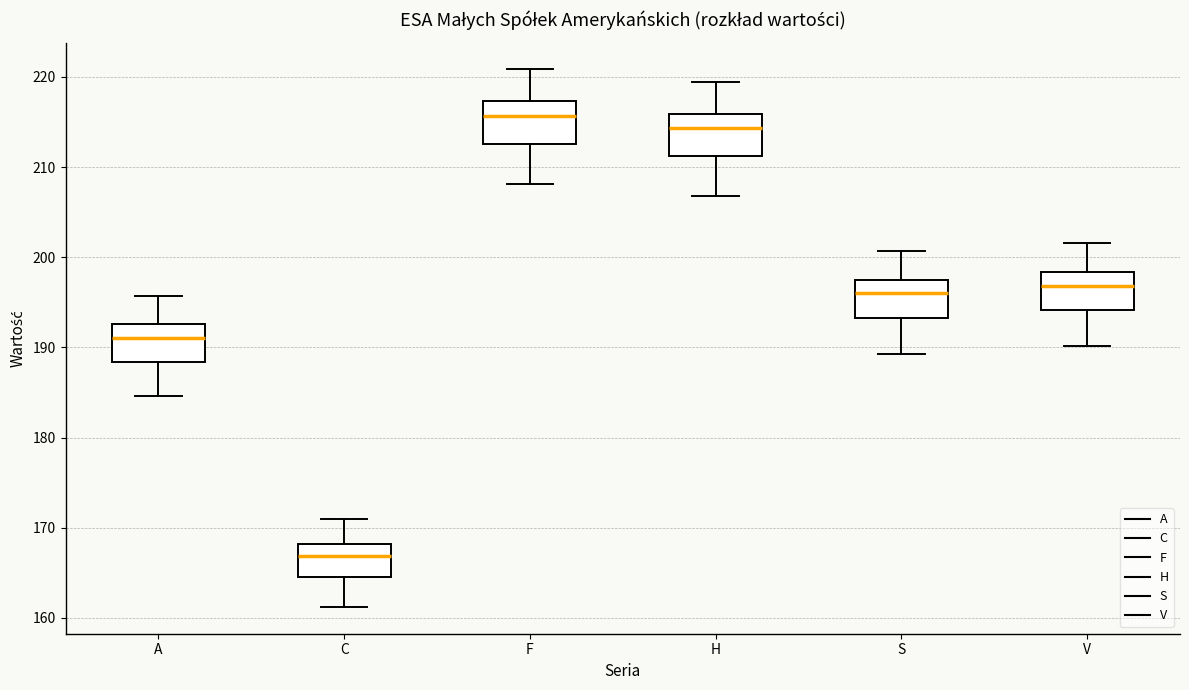

Reading left to right, read every box against the y-axis: the position of its median line, the range the box covers, and the ends of its whiskers. The values are not printed on the chart, so give them approximately, as read against the axis.

A: median 191, box 188 to 193, whiskers 185 to 196
C: median 167, box 165 to 168, whiskers 161 to 171
F: median 216, box 213 to 217, whiskers 208 to 221
H: median 214, box 211 to 216, whiskers 207 to 219
S: median 196, box 193 to 198, whiskers 189 to 201
V: median 197, box 194 to 198, whiskers 190 to 202